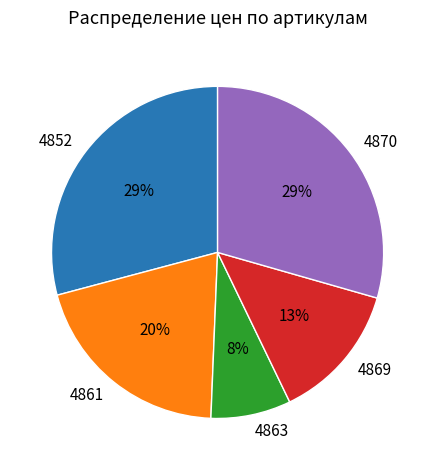

Which has a higher value, 4863 or 4861?

4861